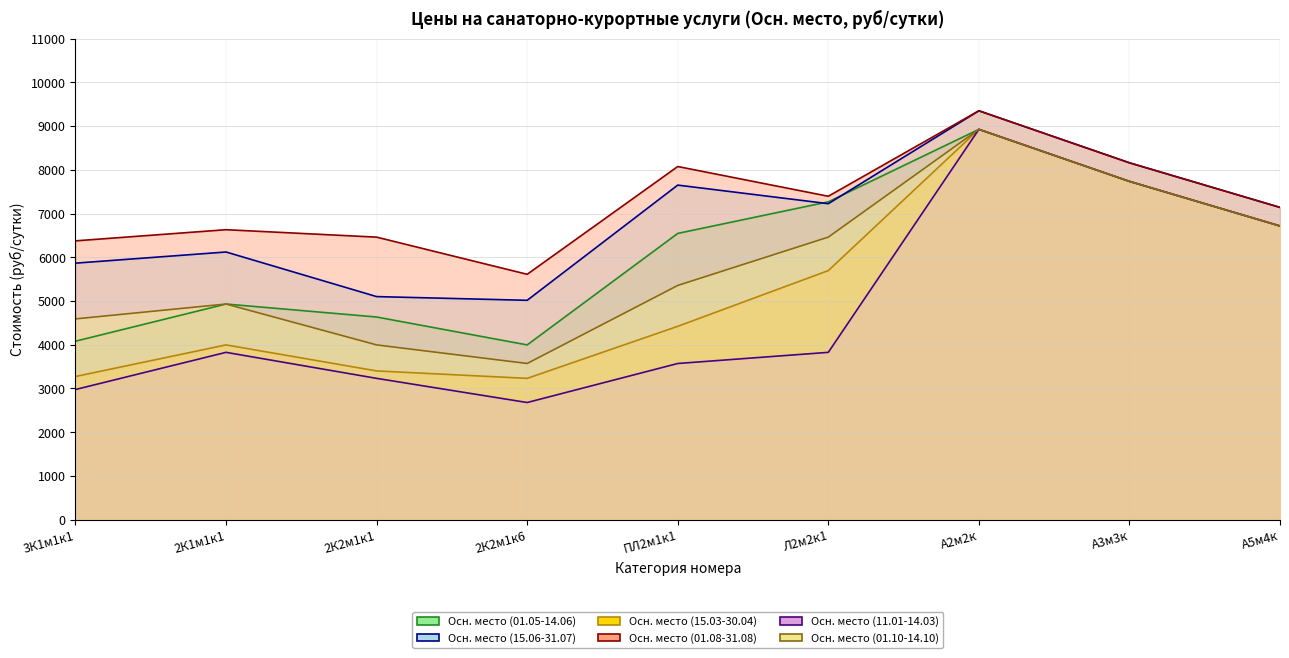

Reading right to left, transcribe all the data shown in this chart.

Осн. место (01.05-14.06): А5м4к=6715.0	А3м3к=7735.0	А2м2к=8925.0	Л2м2к1=7267.5	ПЛ2м1к1=6545.0	2К2м1к6=3995.0	2К2м1к1=4633.0	2К1м1к1=4930.0	3К1м1к1=4080.0
Осн. место (15.06-31.07): А5м4к=7140.0	А3м3к=8160.0	А2м2к=9350.0	Л2м2к1=7225.0	ПЛ2м1к1=7650.0	2К2м1к6=5015.0	2К2м1к1=5100.0	2К1м1к1=6120.0	3К1м1к1=5865.0
Осн. место (15.03-30.04): А5м4к=6715.0	А3м3к=7735.0	А2м2к=8925.0	Л2м2к1=5695.0	ПЛ2м1к1=4420.0	2К2м1к6=3230.0	2К2м1к1=3400.0	2К1м1к1=3995.0	3К1м1к1=3272.5
Осн. место (01.08-31.08): А5м4к=7140.0	А3м3к=8160.0	А2м2к=9350.0	Л2м2к1=7395.0	ПЛ2м1к1=8075.0	2К2м1к6=5610.0	2К2м1к1=6460.0	2К1м1к1=6630.0	3К1м1к1=6375.0
Осн. место (11.01-14.03): А5м4к=6715.0	А3м3к=7735.0	А2м2к=8925.0	Л2м2к1=3825.0	ПЛ2м1к1=3570.0	2К2м1к6=2677.5	2К2м1к1=3230.0	2К1м1к1=3825.0	3К1м1к1=2975.0
Осн. место (01.10-14.10): А5м4к=6715.0	А3м3к=7735.0	А2м2к=8925.0	Л2м2к1=6460.0	ПЛ2м1к1=5355.0	2К2м1к6=3570.0	2К2м1к1=3995.0	2К1м1к1=4930.0	3К1м1к1=4590.0